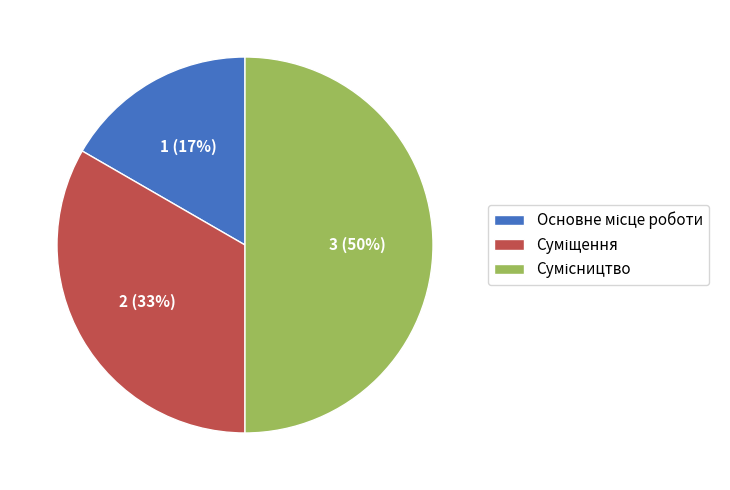

To the nearest percent, what is the difference between the largest and smallest slice percentages?

33%